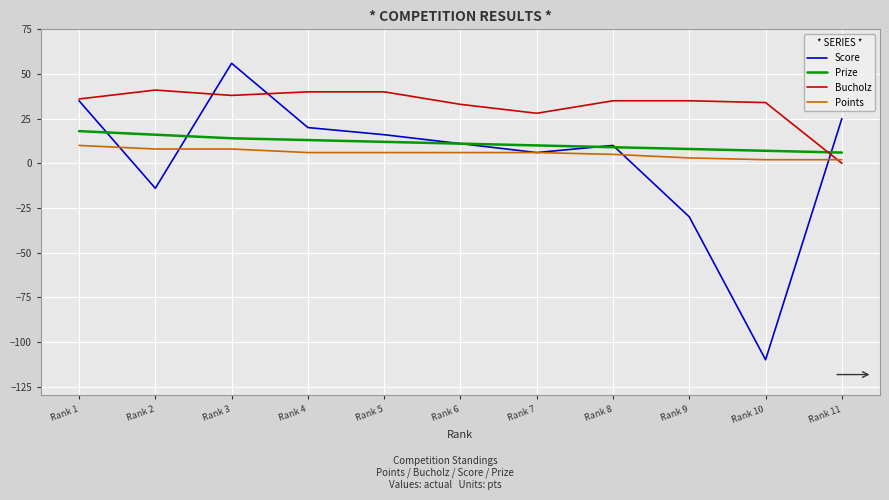

Which label corresponds to the largest value in the chart?

Rank 3